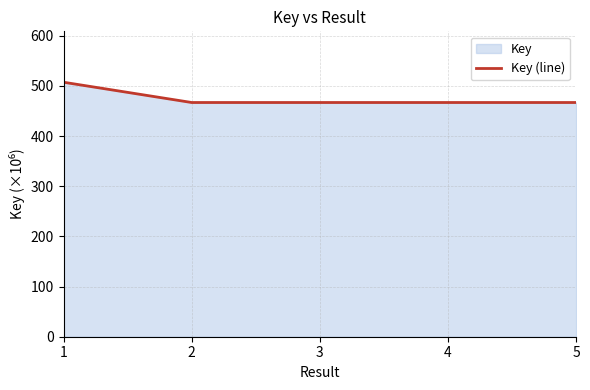

Does the chart display data point markers on the line(s)?

No